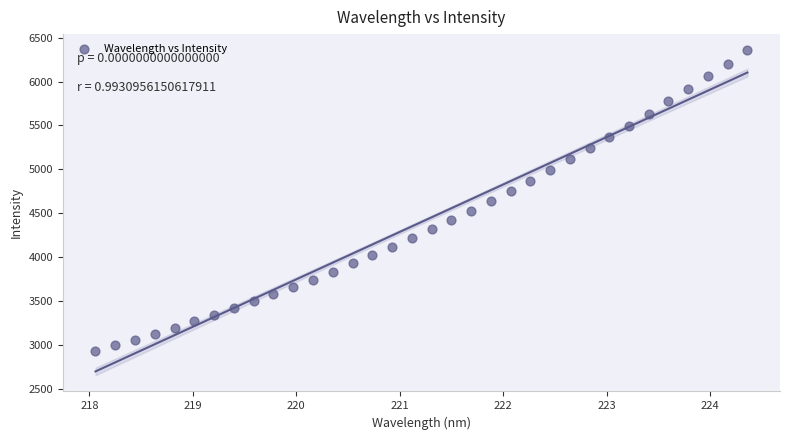

What is the range of X values (max minus min)?

6.3